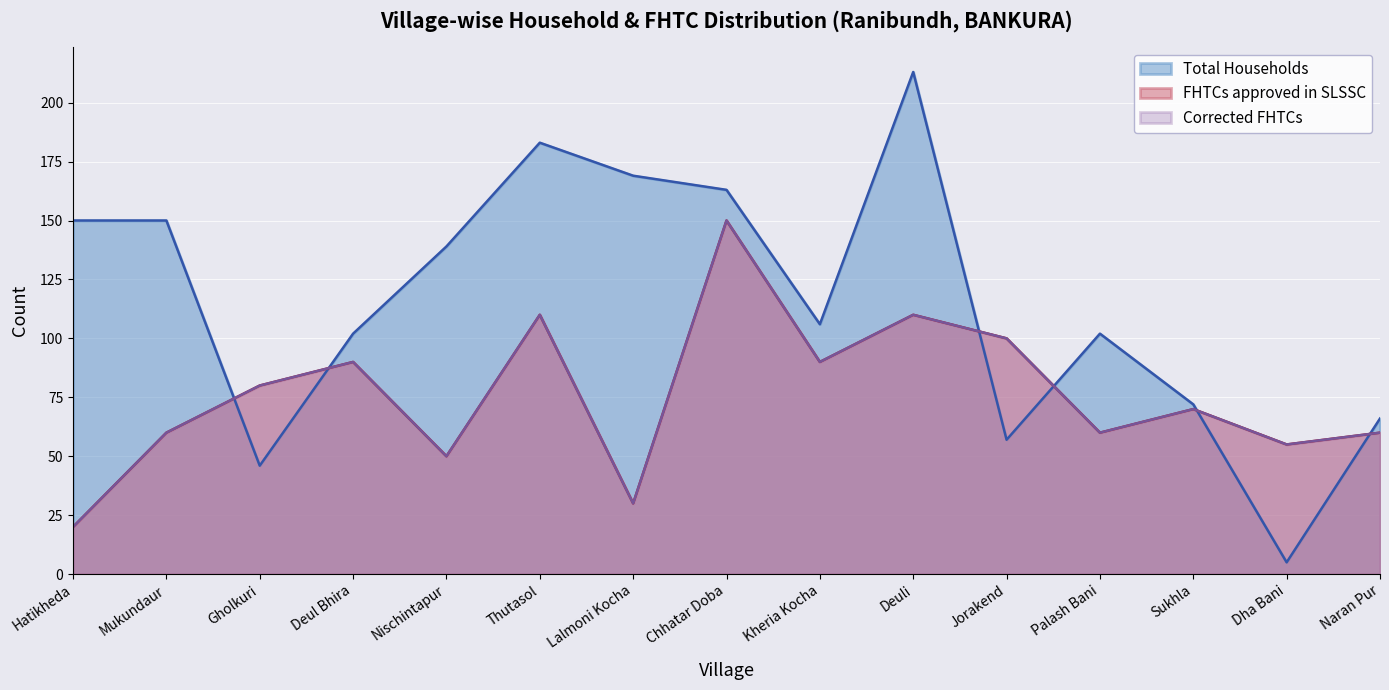

What is the label of the 7th point from the right?

Kheria Kocha